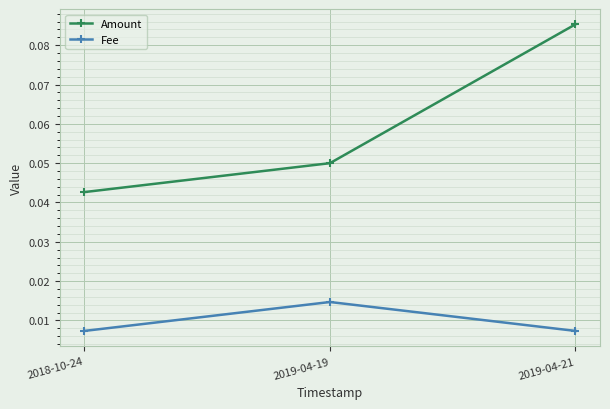

Rank the series by their average value, from highest to lowest.

Amount, Fee